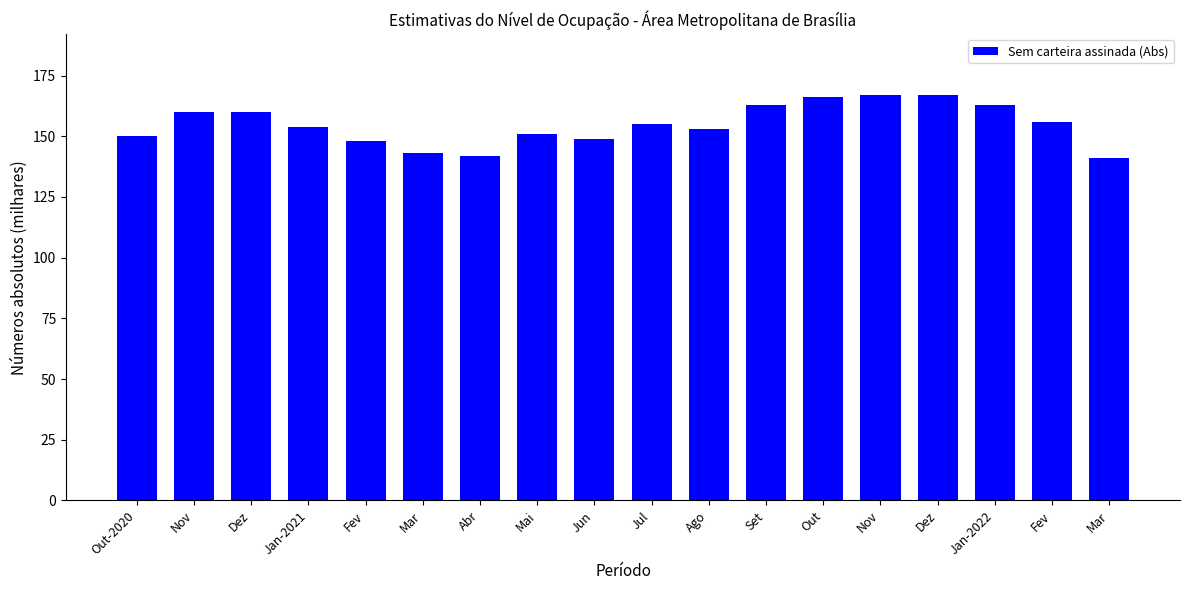

Between Mar and Jan-2022, which is larger?

Jan-2022